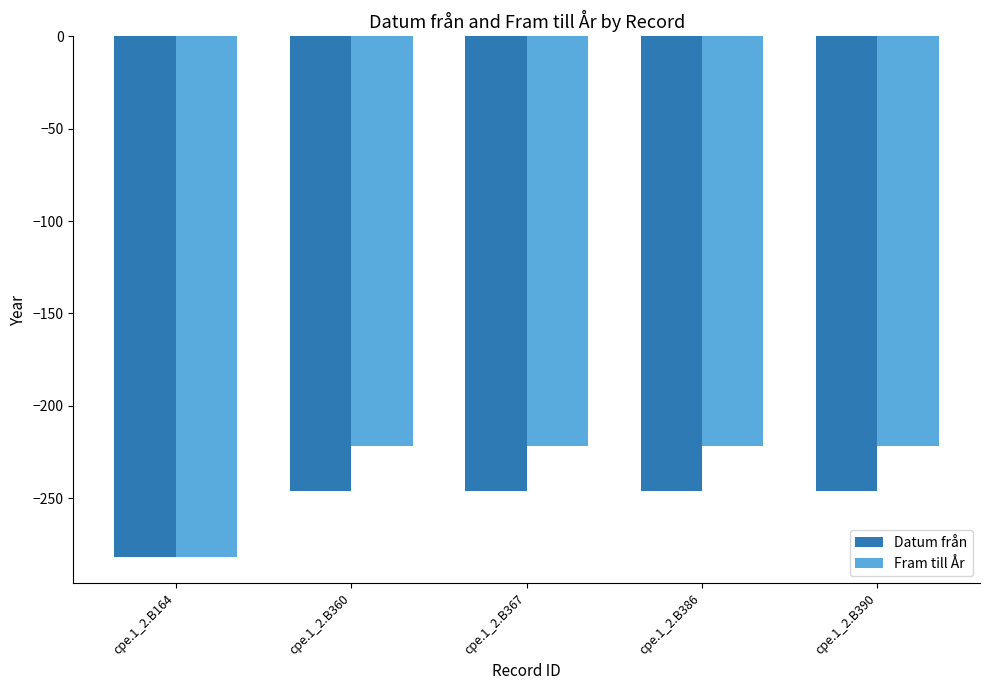

Reading right to left, what are all the values shown in this chart?

Datum från: -246	-246	-246	-246	-282
Fram till År: -222	-222	-222	-222	-282